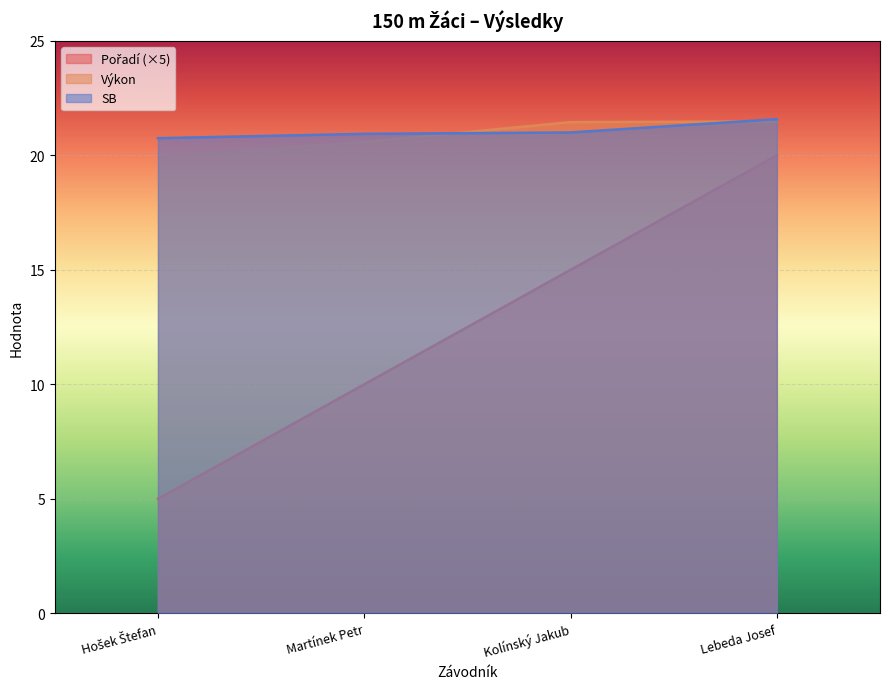

Between Martínek Petr and Kolínský Jakub, which series saw the biggest shift?

Pořadí